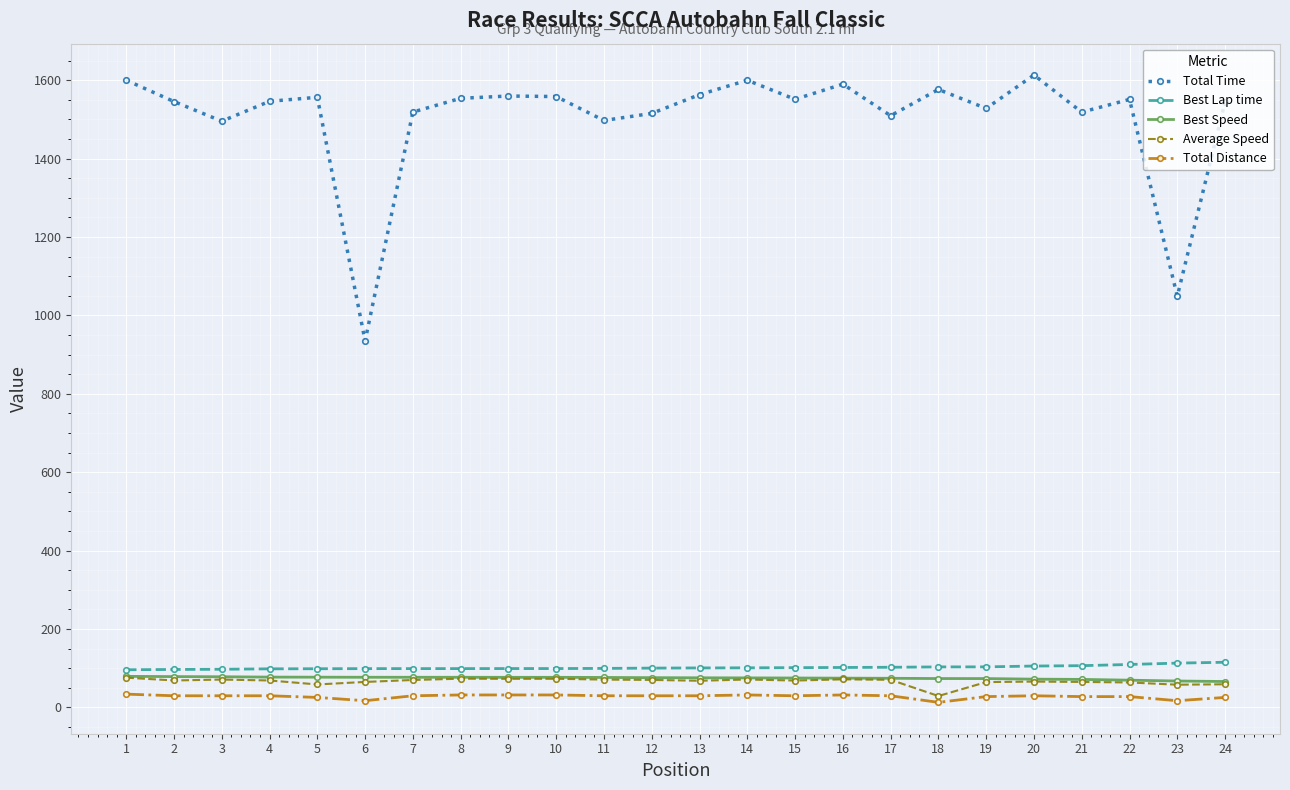

What value does the Average Speed series have at 19?

64.3